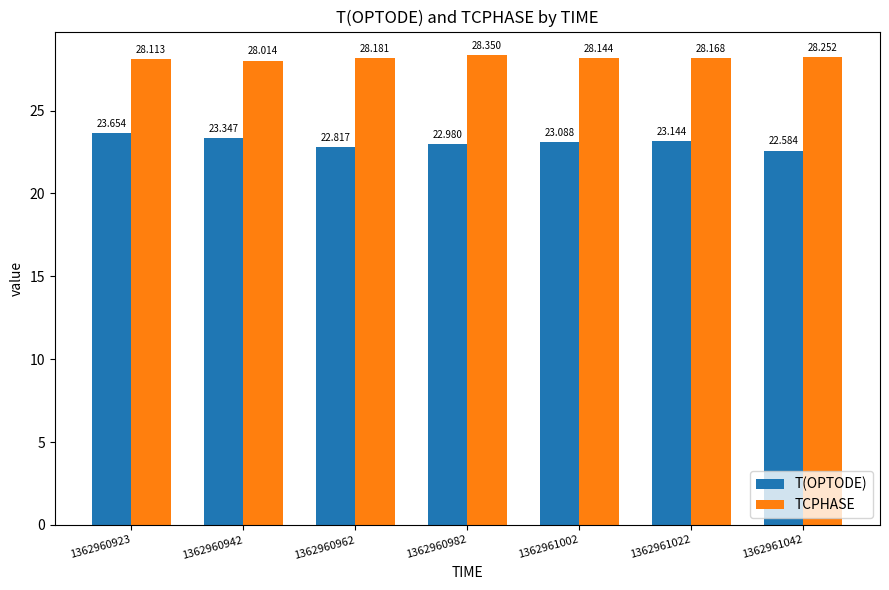

Rank the series by their maximum value, from lowest to highest.

T(OPTODE), TCPHASE